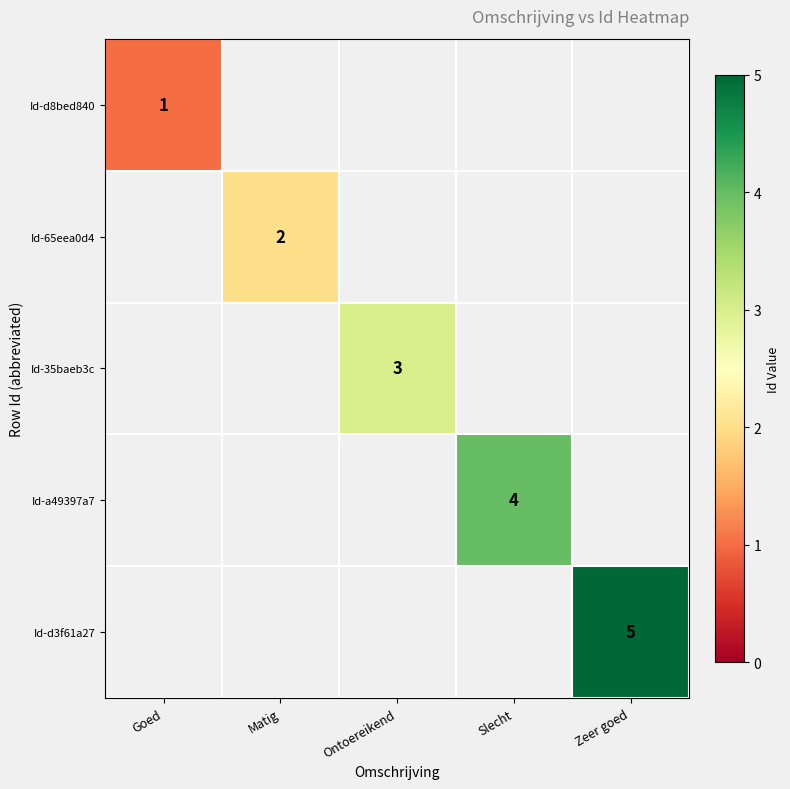

Count the number of data series in this chart.

5